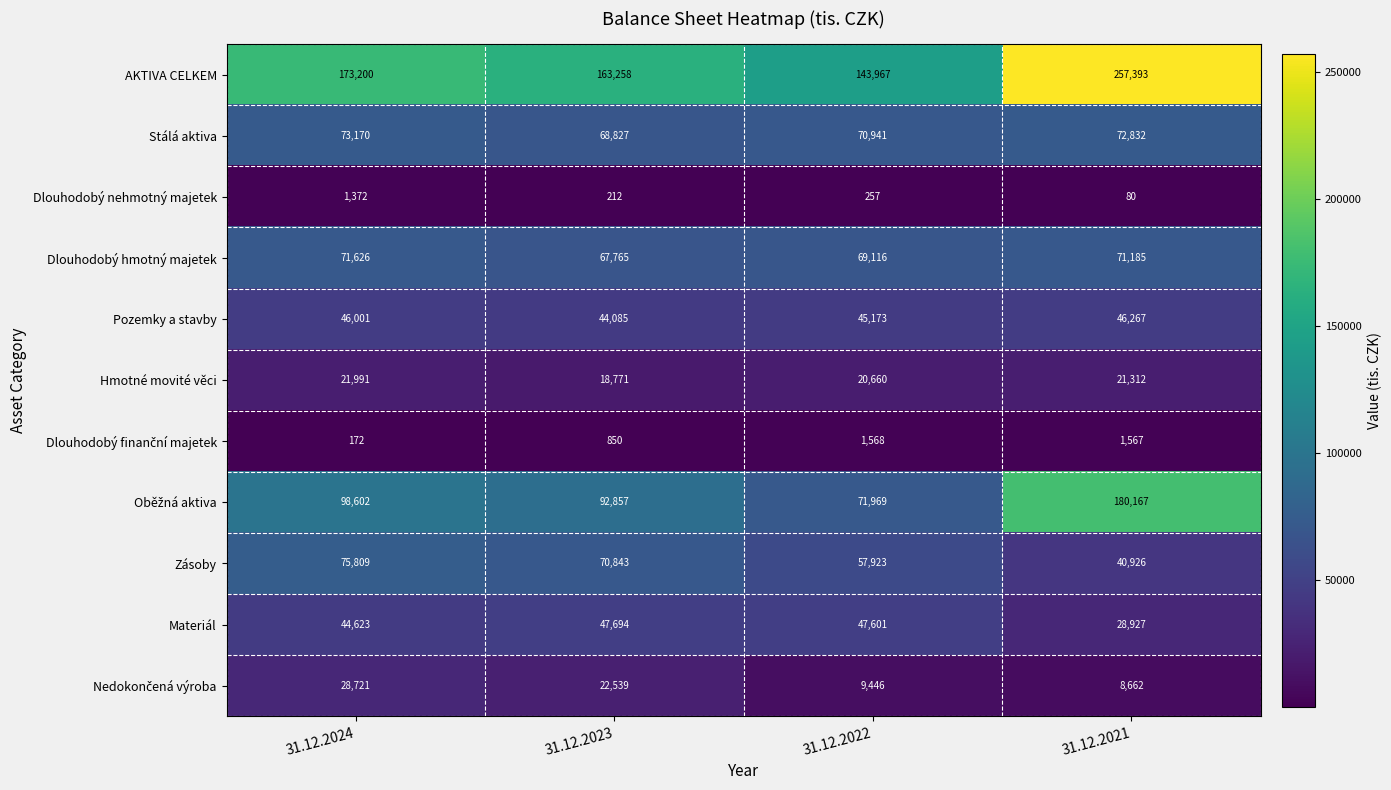

The value of Pozemky a stavby at 31.12.2023 is 11523. True or false?

False